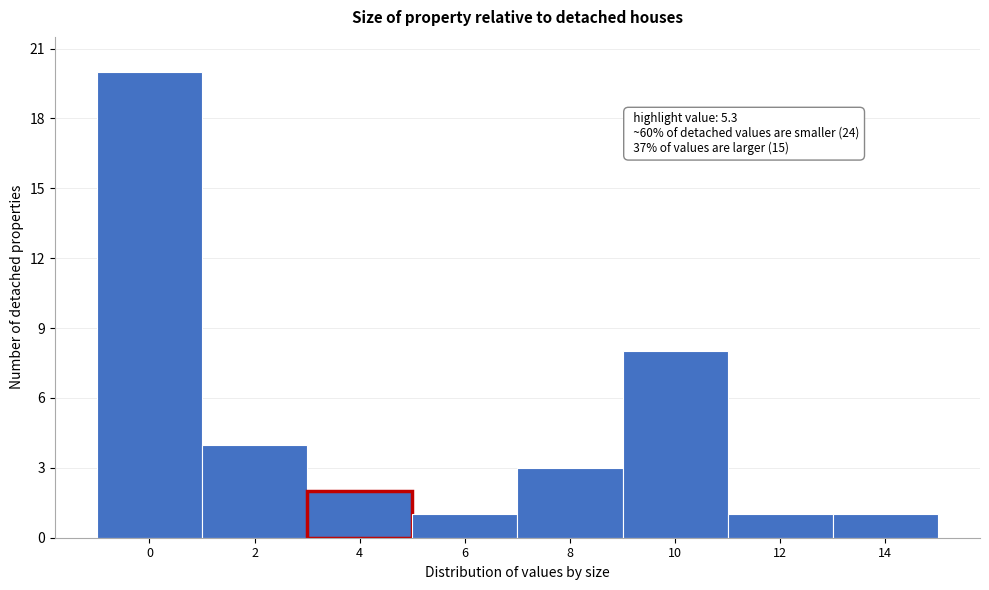

Reading right to left, extract all data points from this chart.

1	1	8	3	1	2	4	20